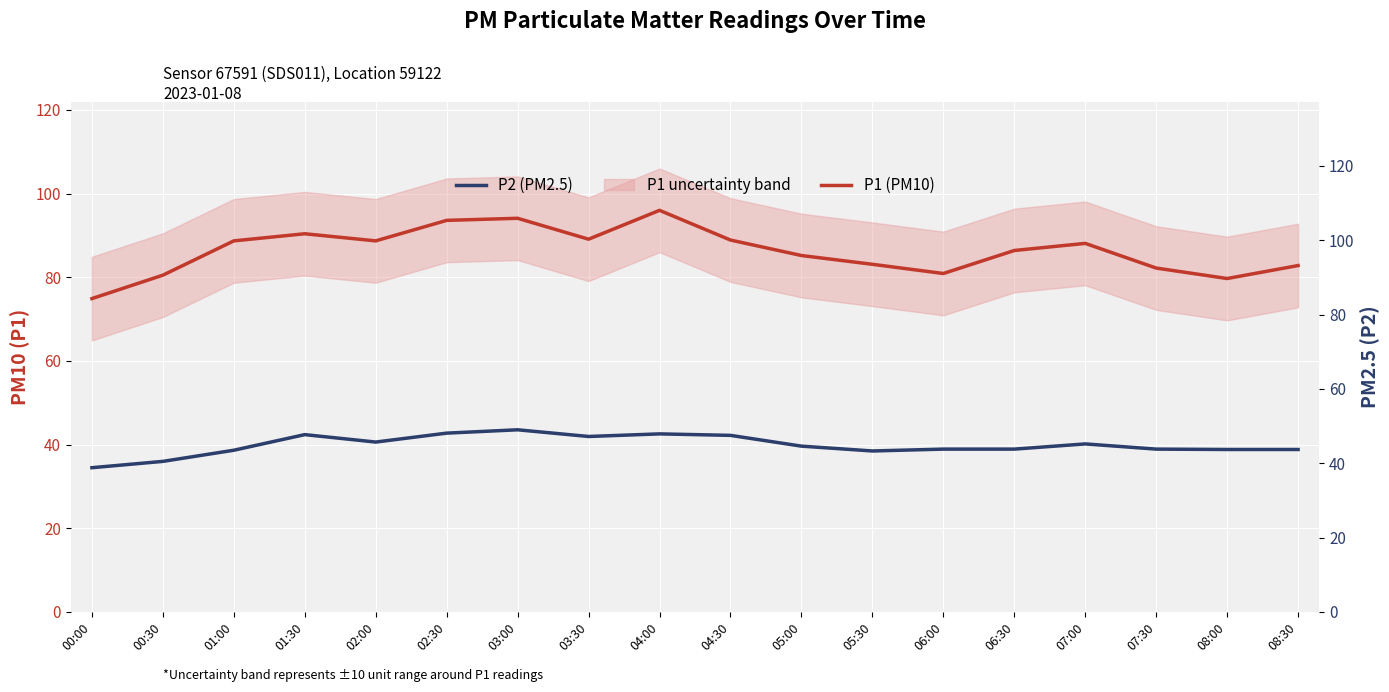

Which category has the lowest value in the P2 (PM2.5) series?

00:00